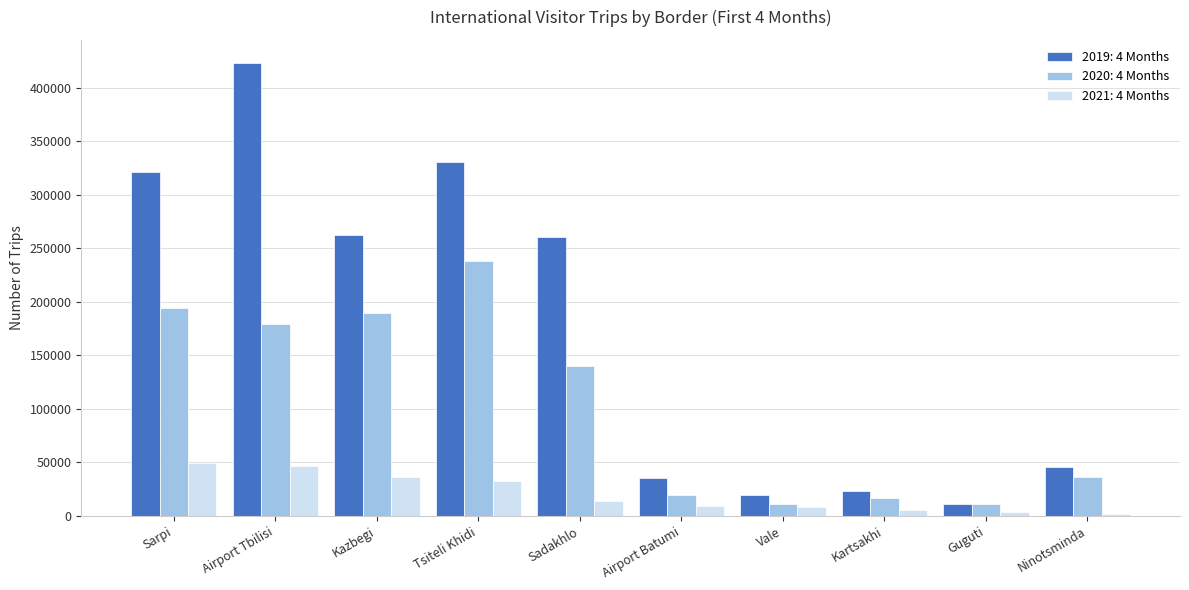

What is the spread (max minus min) of values at Tsiteli Khidi?

297965